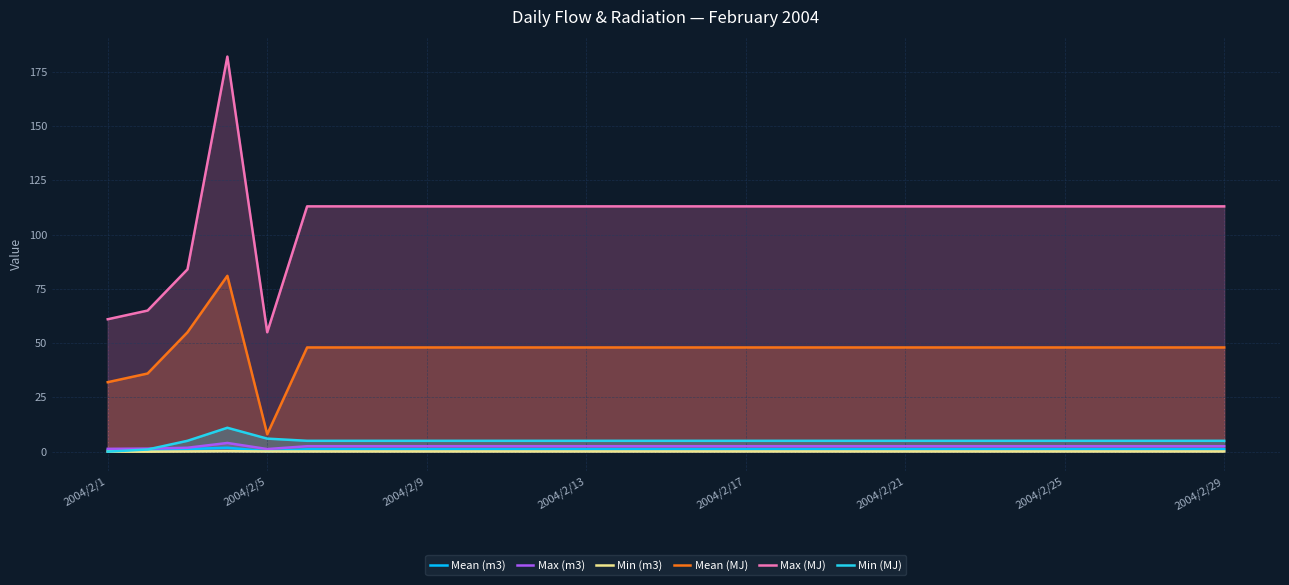

What position from the right is 27?

2